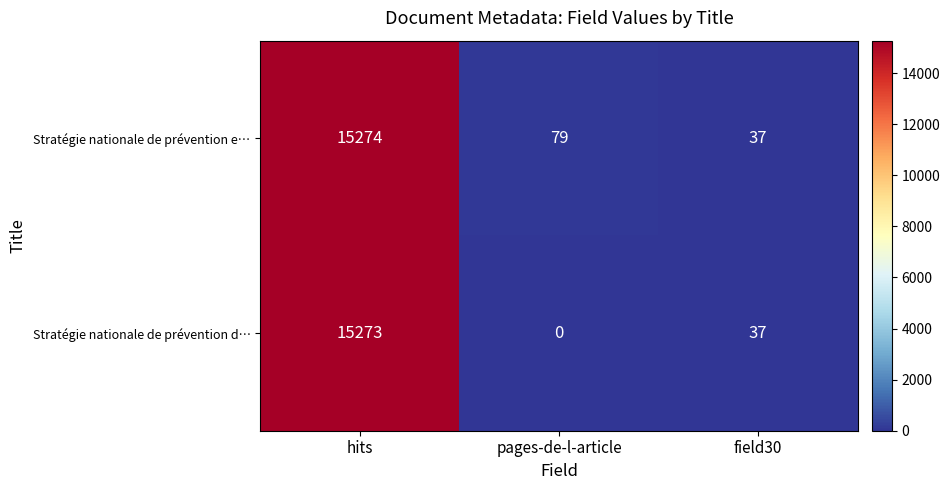

Count the number of categories in the chart.

3